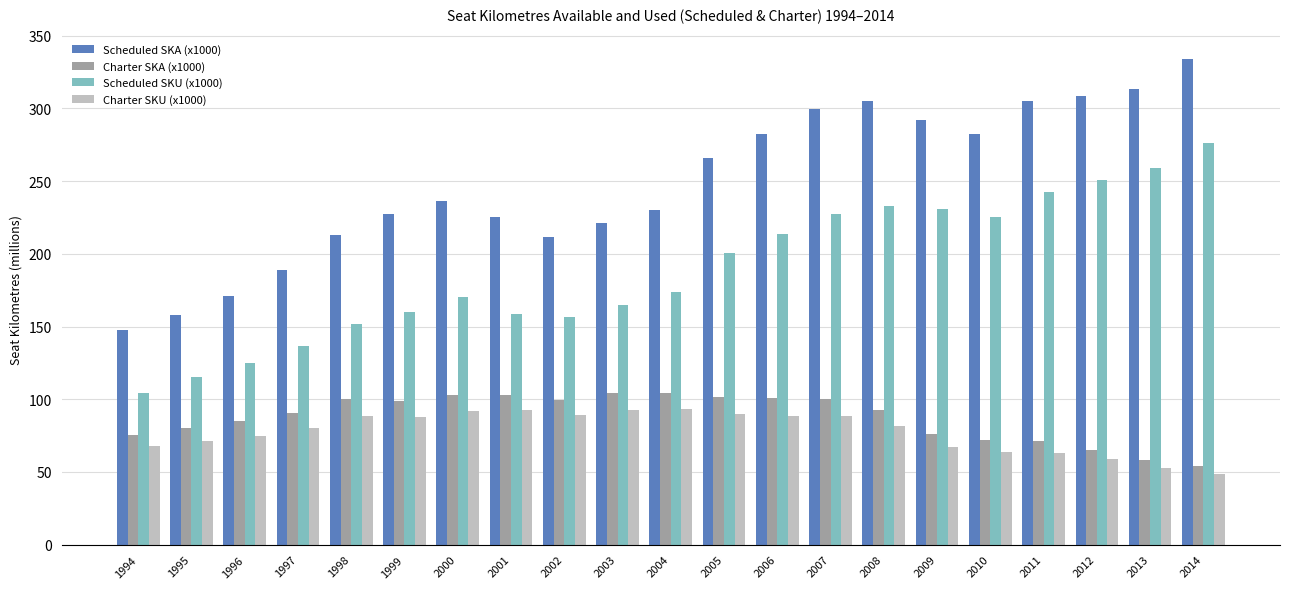

Does the chart contain stacked bars?

No